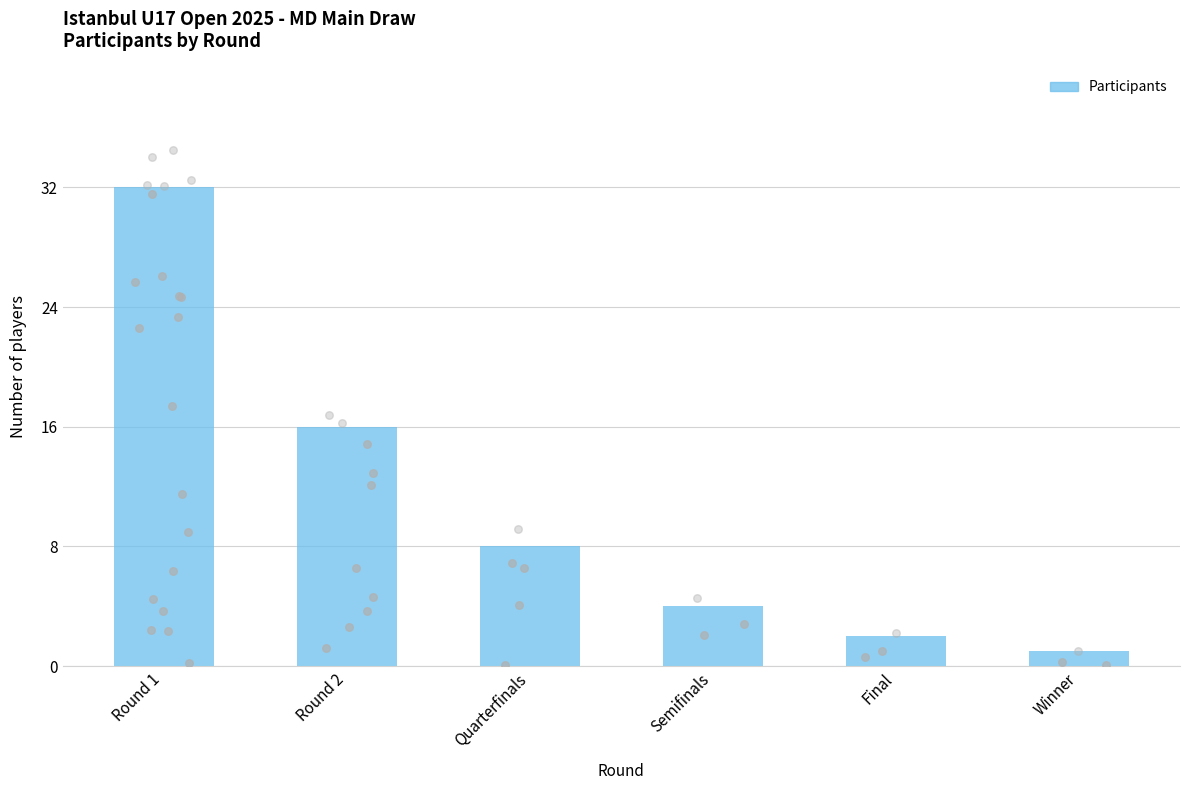

Approximately how many times larger is the value at Quarterfinals compared to Final?

4.0